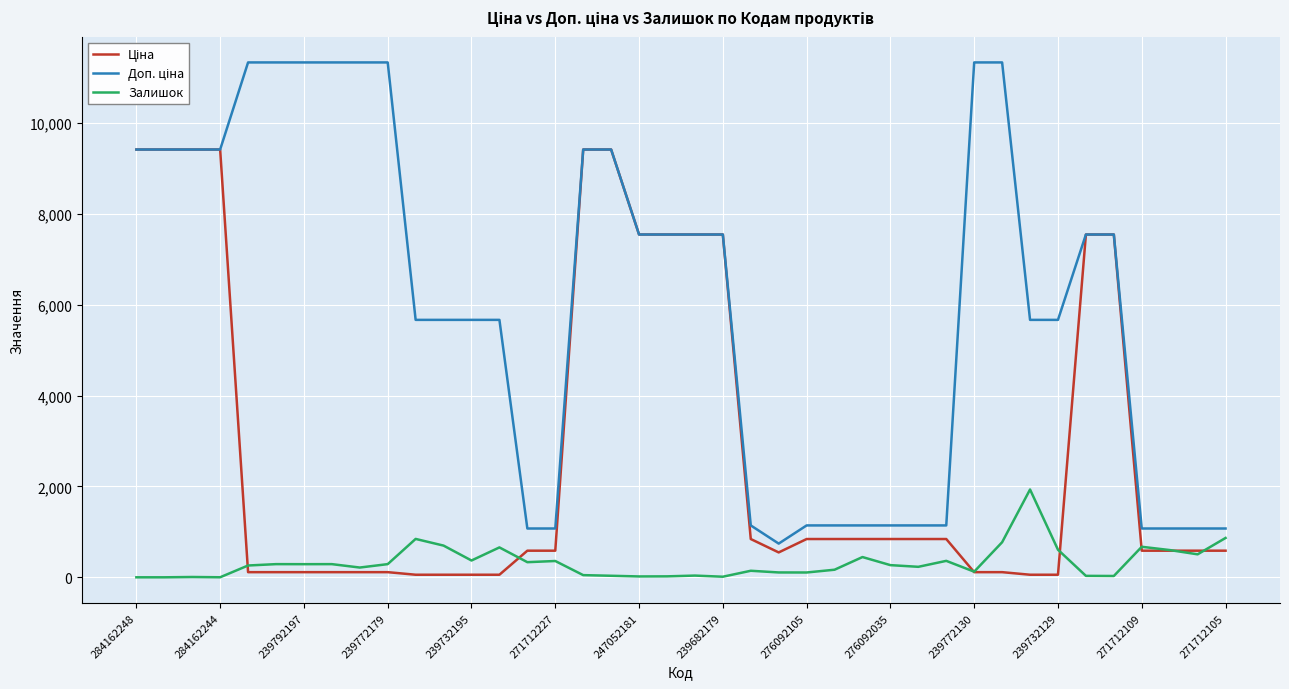

What is the minimum value for Доп. ціна?

742.0